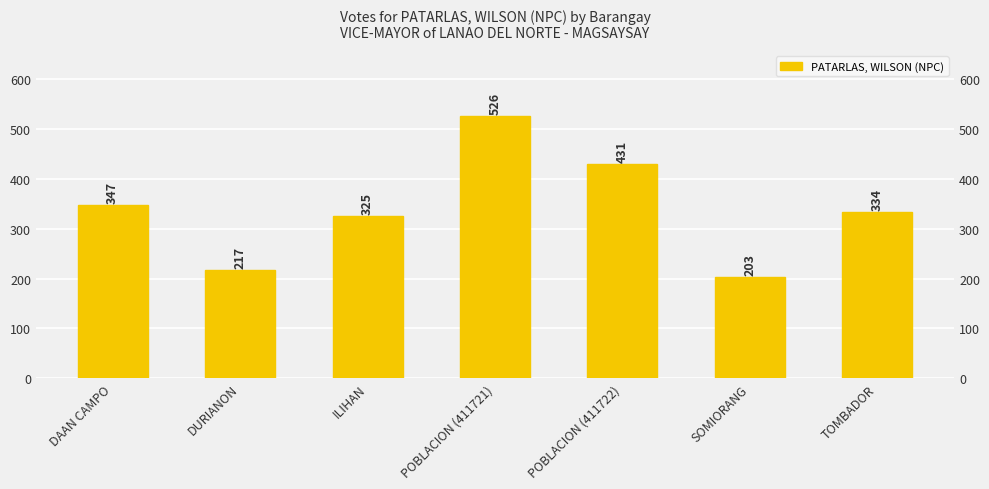

Which label corresponds to the smallest value in the chart?

SOMIORANG